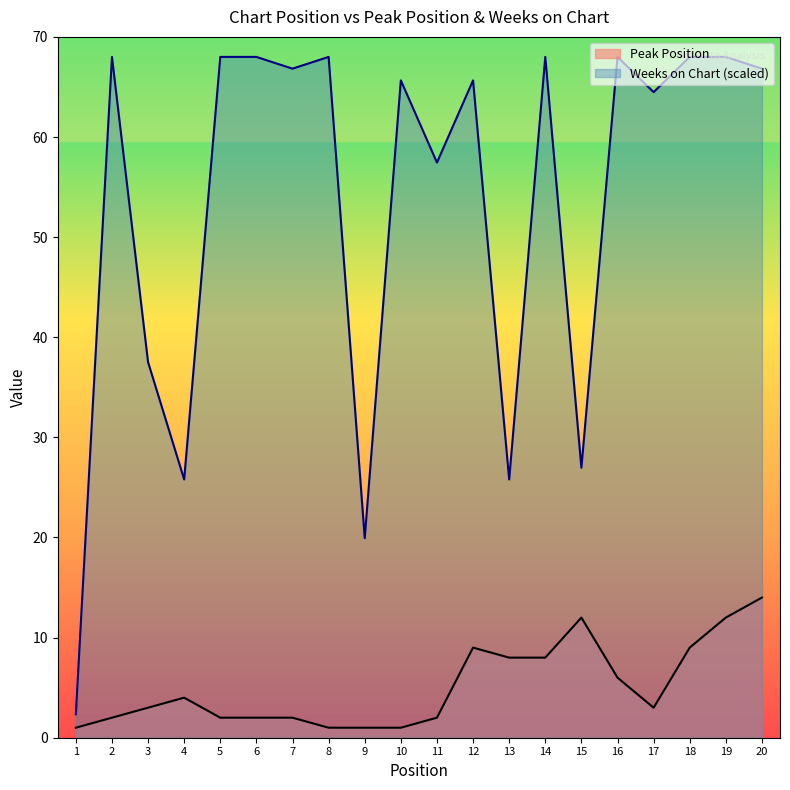

List the series in order of their peak value, lowest first.

Peak Position, Weeks on Chart (scaled)